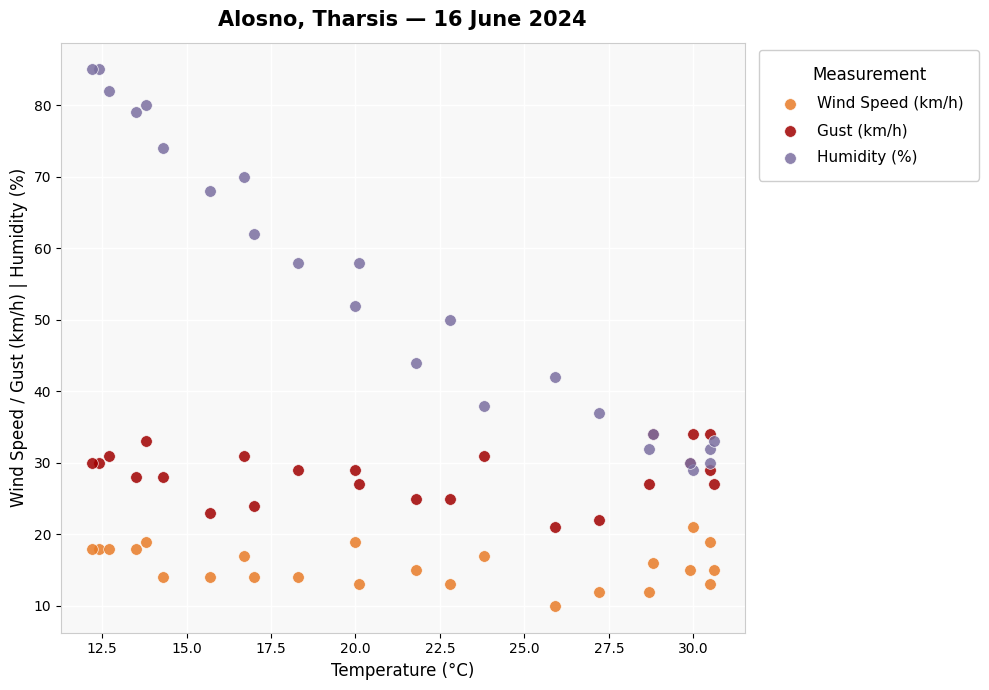

Which series has the widest spread of Y values?

Humidity (%)